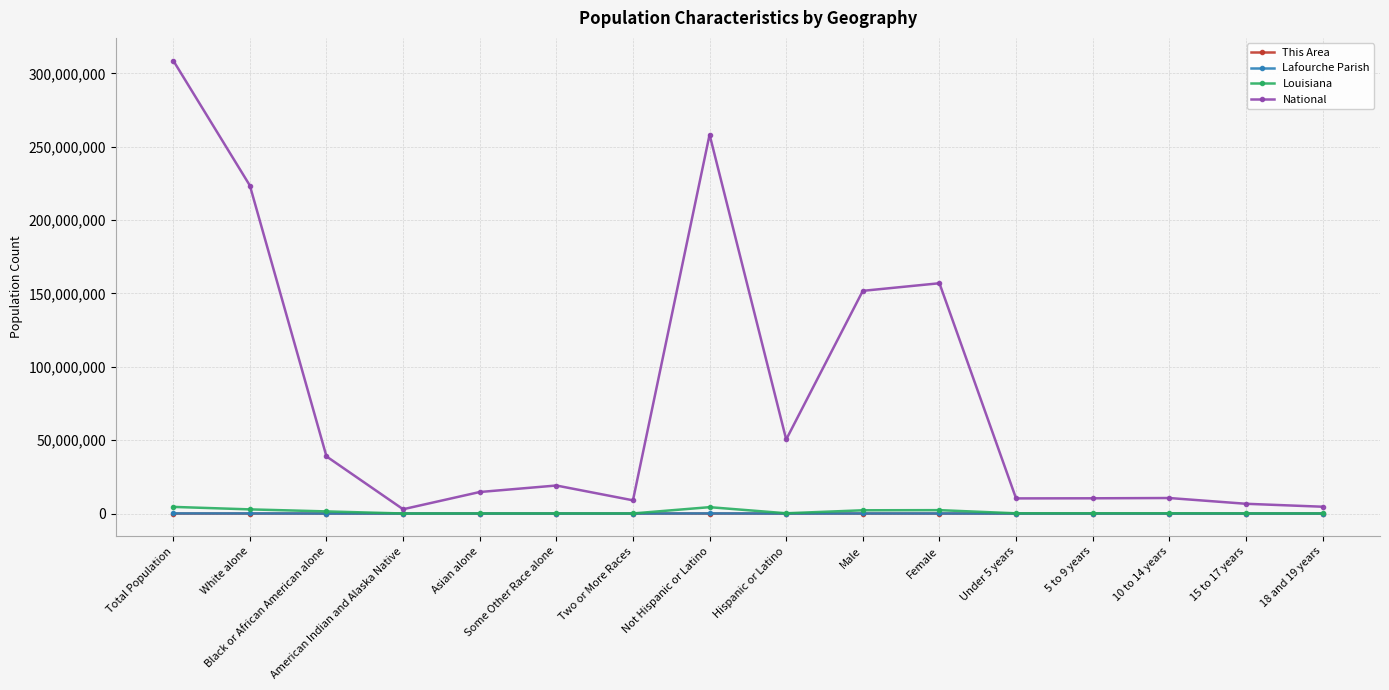

Which series has the largest range (max minus min)?

National